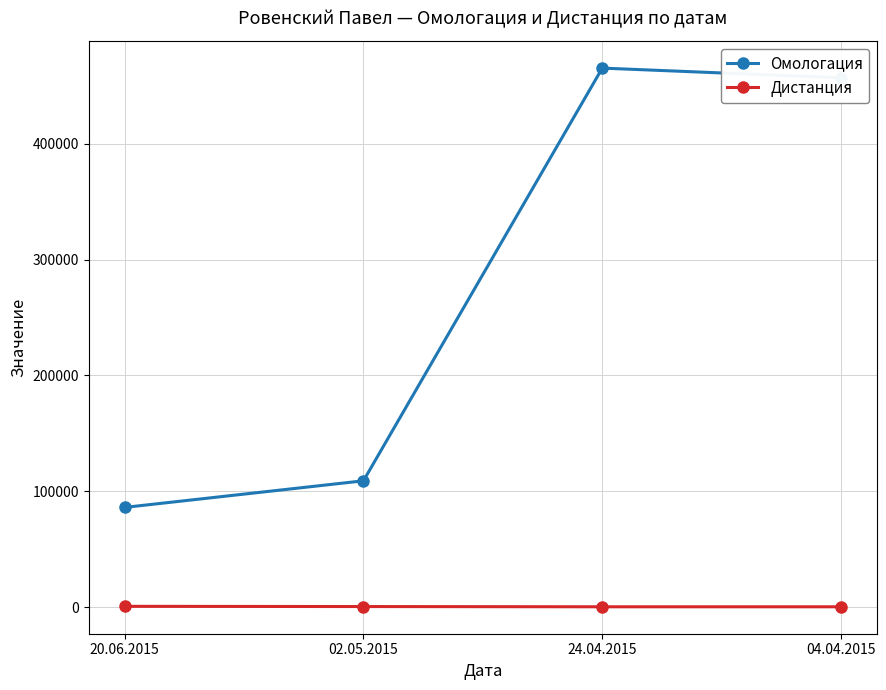

How many distinct data groups are displayed?

2